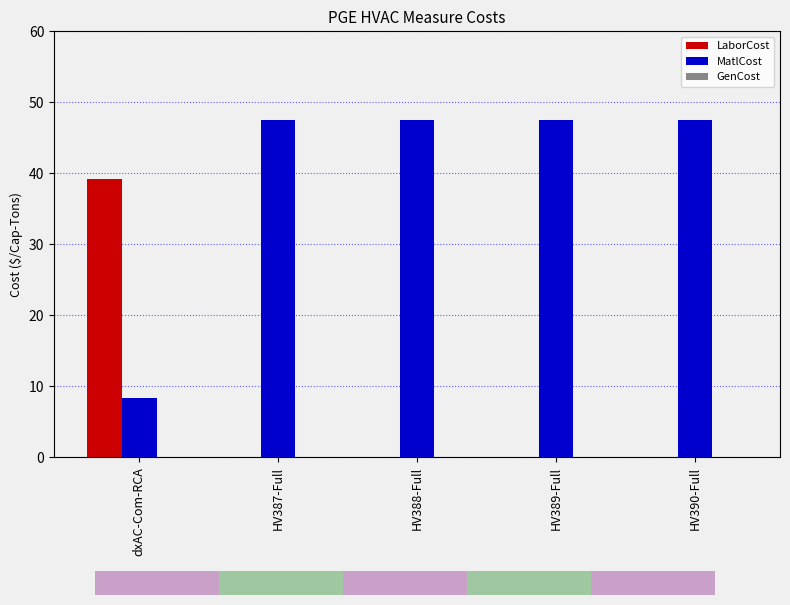

How many series are shown in this chart?

3